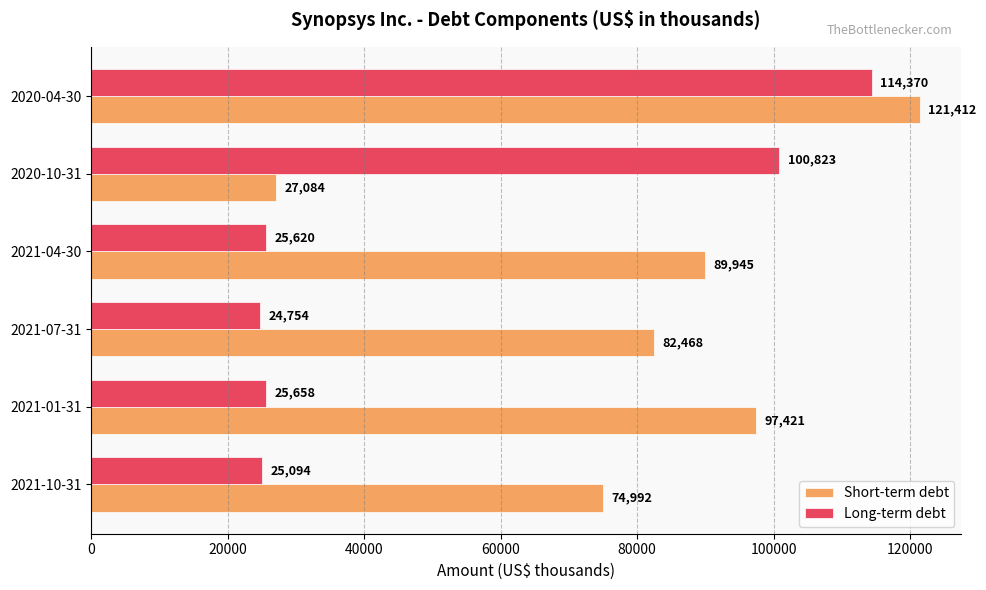

Which series has the widest spread of values?

Short-term debt